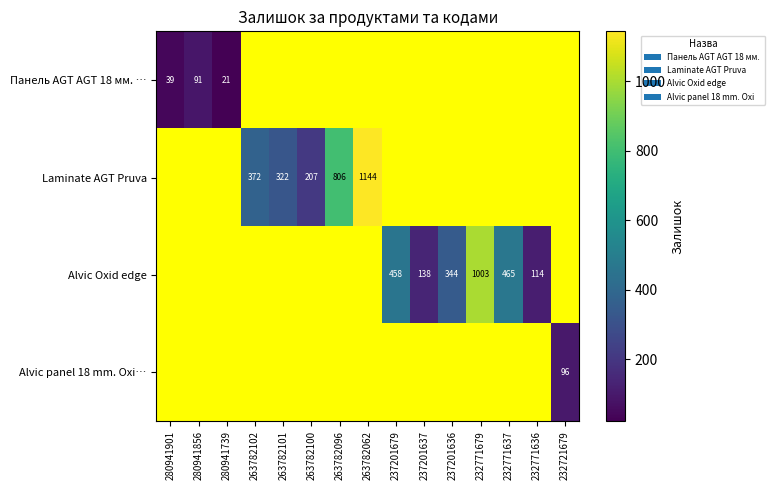

At which category does the chart reach its minimum across all series?

280941739